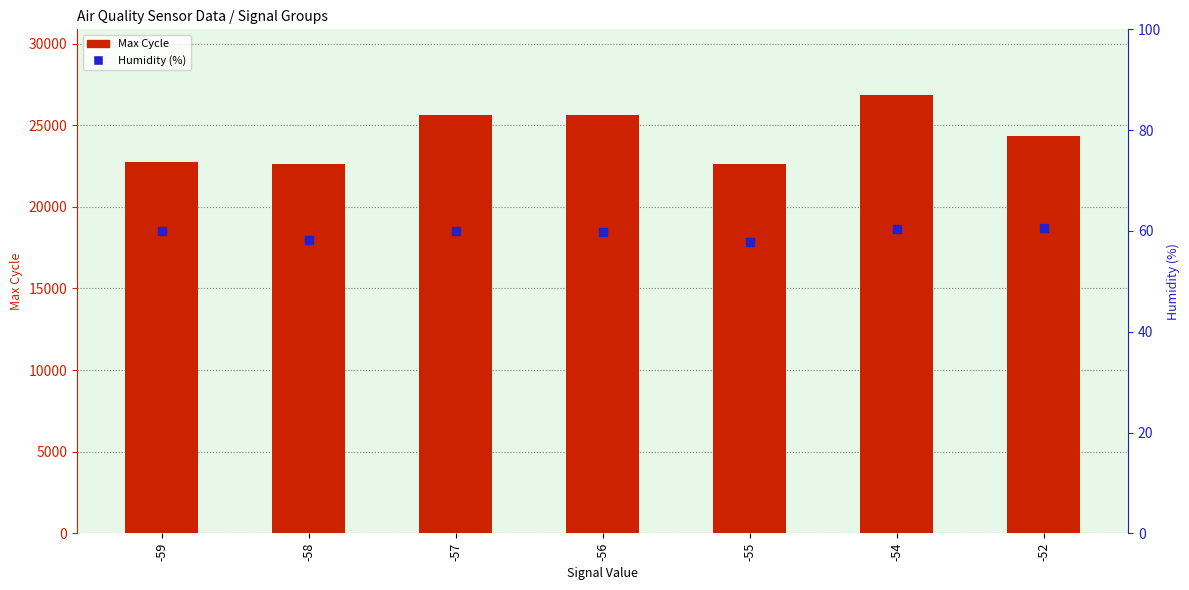

Which series has the largest total across all categories?

Max Cycle